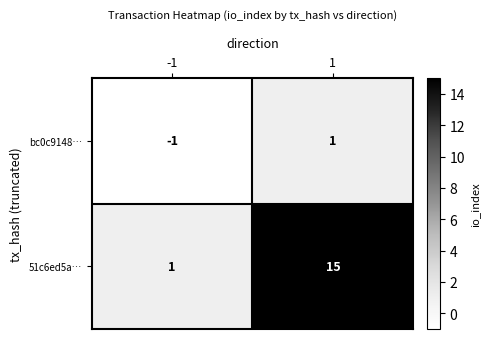

Rank the series at 1 from highest to lowest value.

51c6ed5a…, bc0c9148…